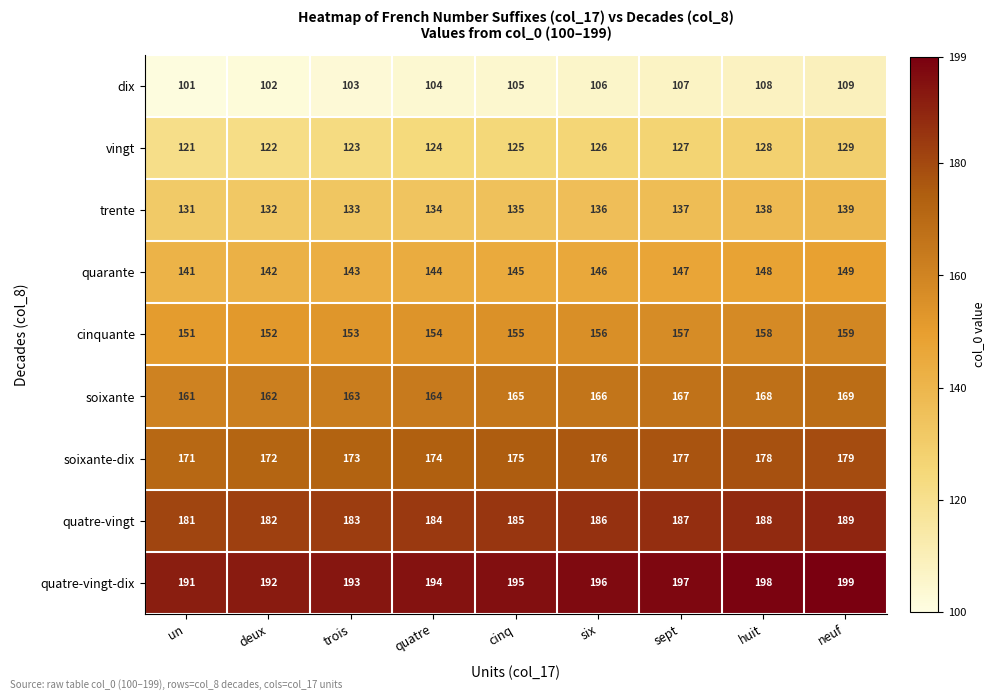

The value of vingt at huit is 128. True or false?

True